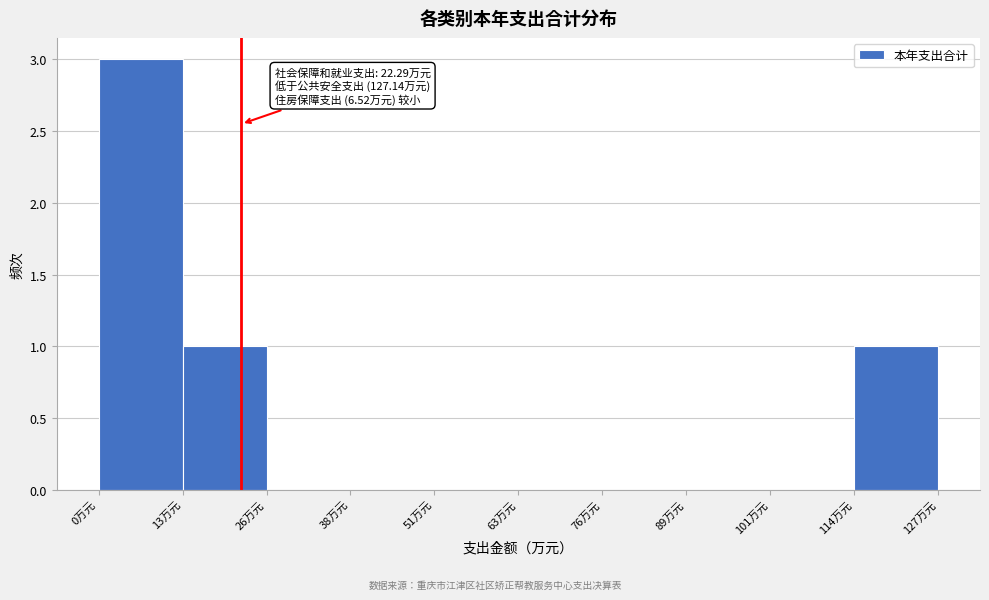

Which range on the x-axis has the tallest bar?

0 to 14